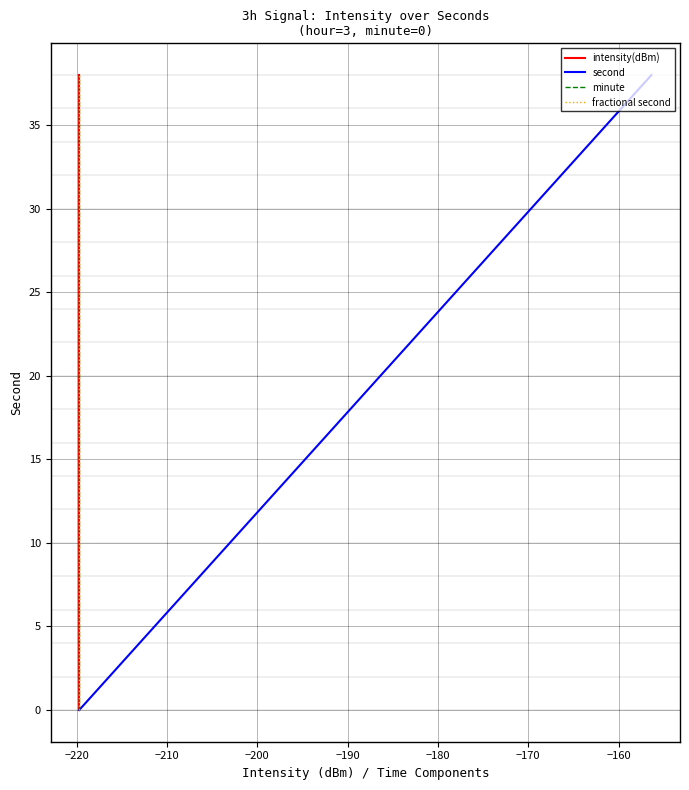

Count the number of categories in the chart.

20